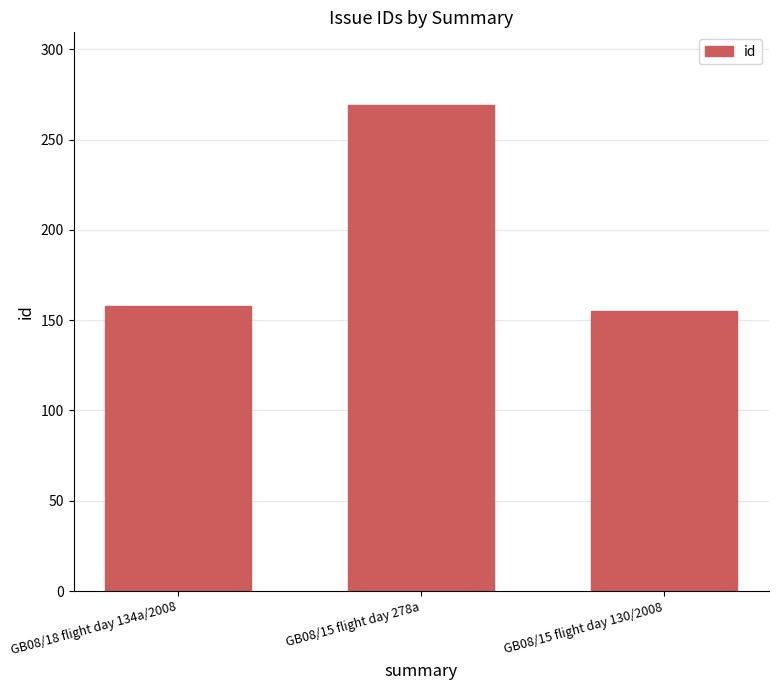

What is the label of the 1st bar from the left?

GB08/18 flight day 134a/2008